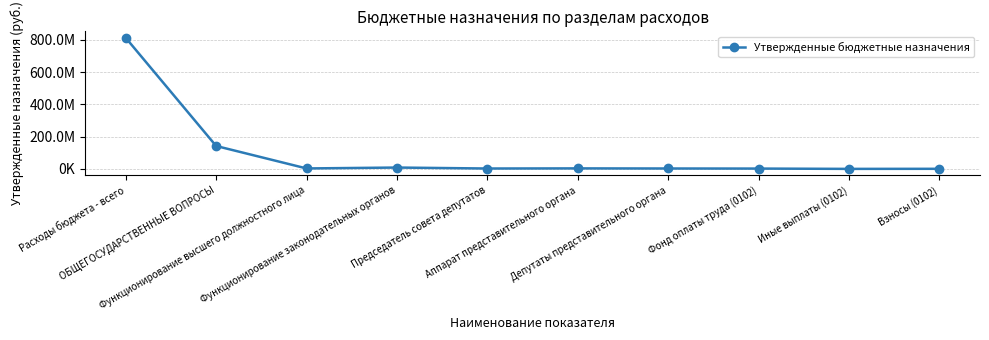

Is this an area chart (filled region under the line)?

No